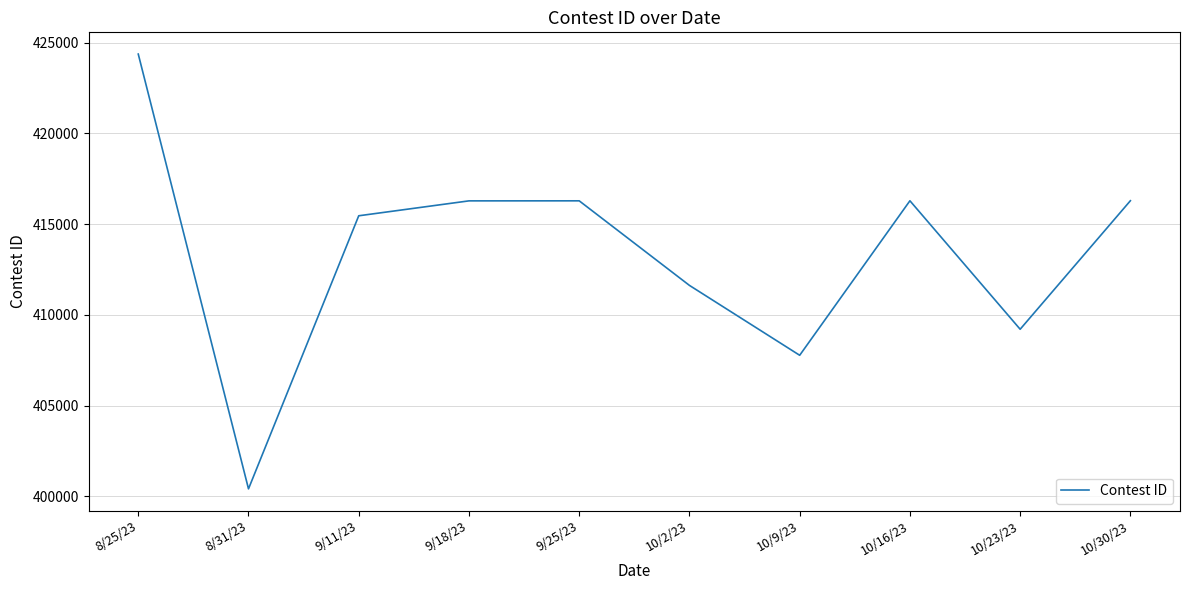

Where is the data nearest to the value 412390?

10/2/23